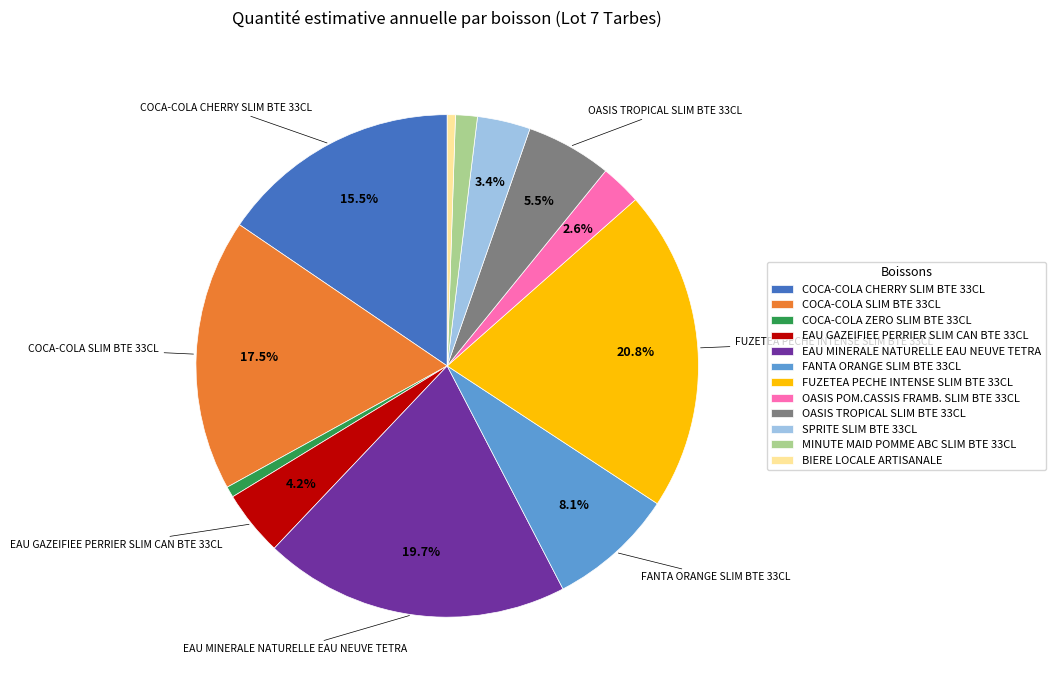

How many segments does this pie chart have?

12